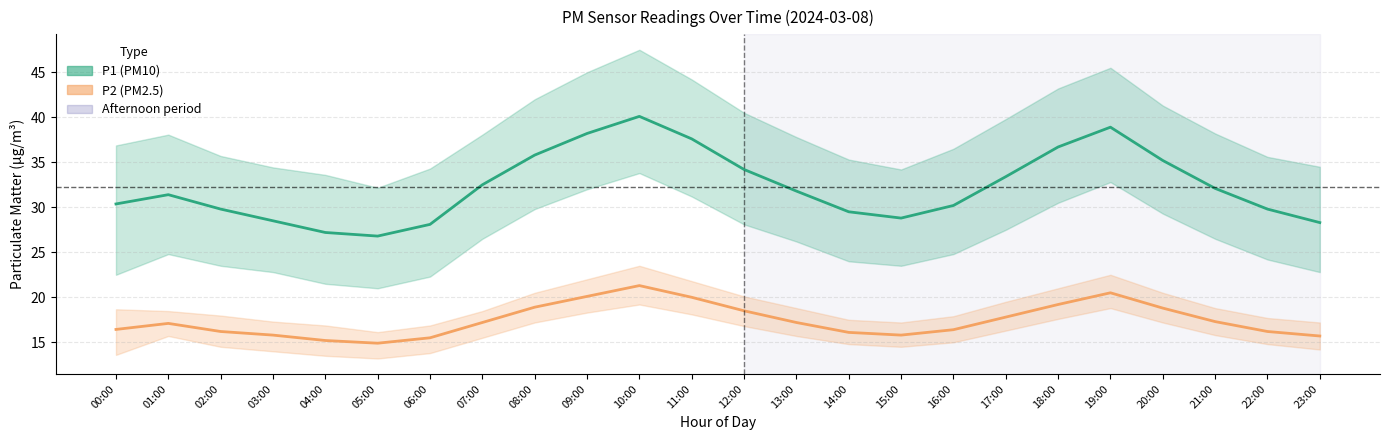

Rank the series at 15:00 from highest to lowest value.

P1 (PM10), P2 (PM2.5)